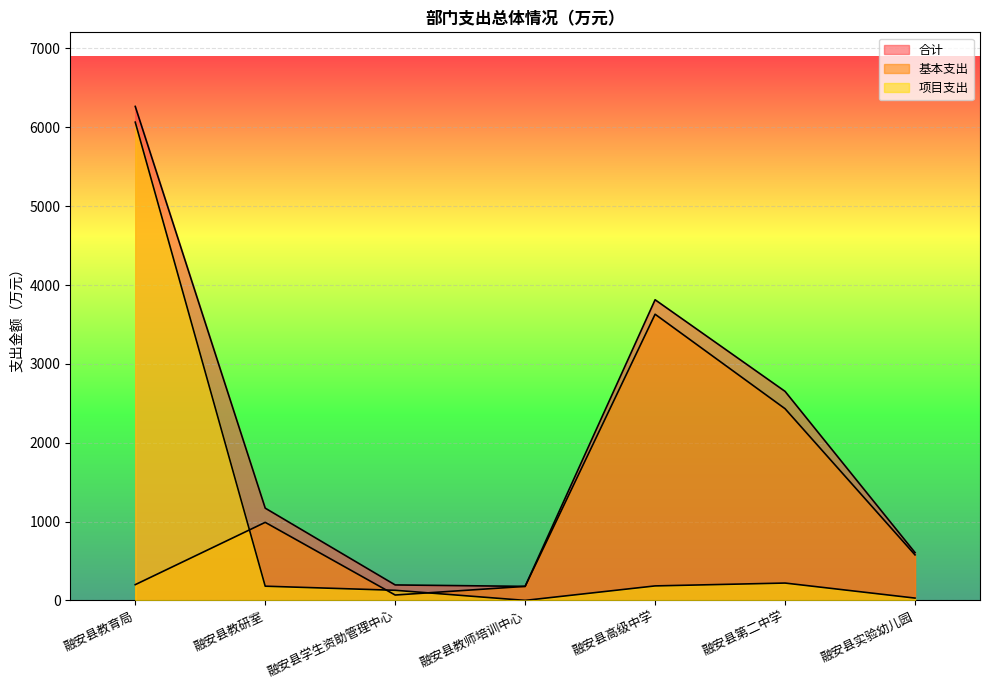

The 基本支出 series shows 3629.4 at 融安县高级中学. True or false?

True